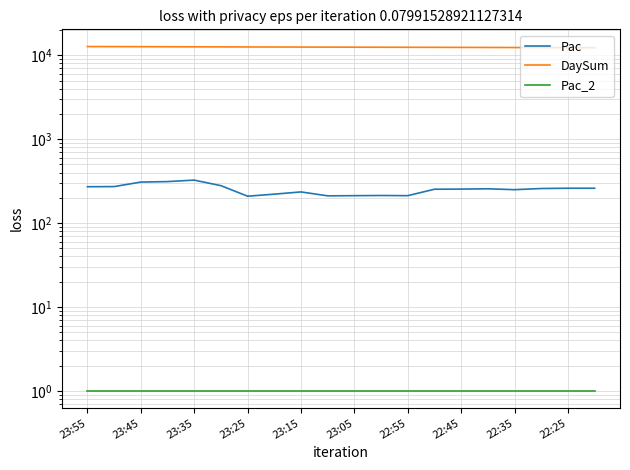

Reading left to right, extract all data points from this chart.

Pac: 271	272	308	312	325	279	209	221	235	211	212	213	212	253	254	256	250	258	260	260
DaySum: 12701	12678	12655	12629	12603	12577	12556	12539	12520	12500	12483	12465	12447	12429	12408	12387	12365	12344	12322	12301
Pac_2: 1	1	1	1	1	1	1	1	1	1	1	1	1	1	1	1	1	1	1	1